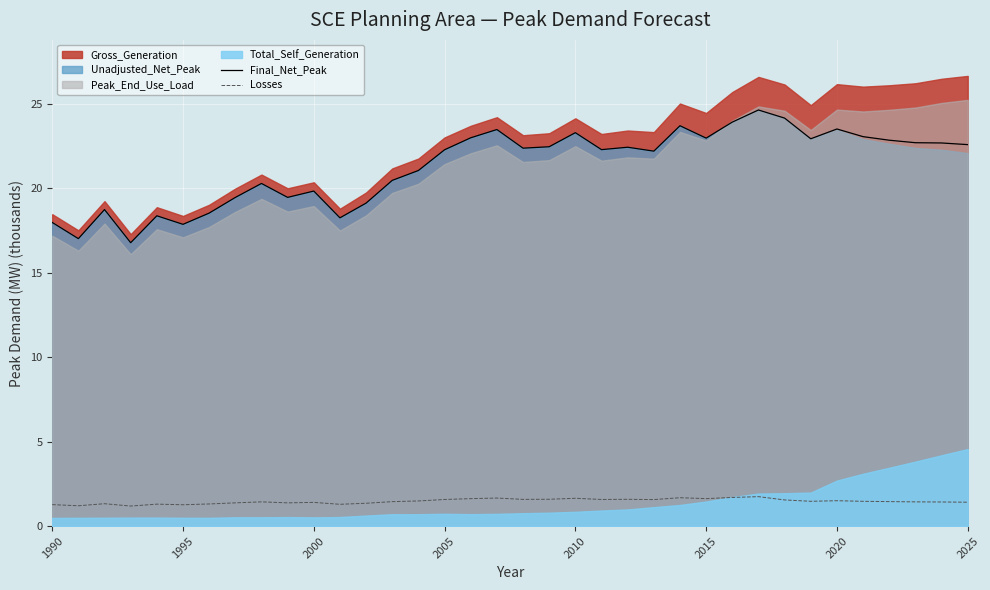

How many values in the Final_Net_Peak series exceed 22?

21